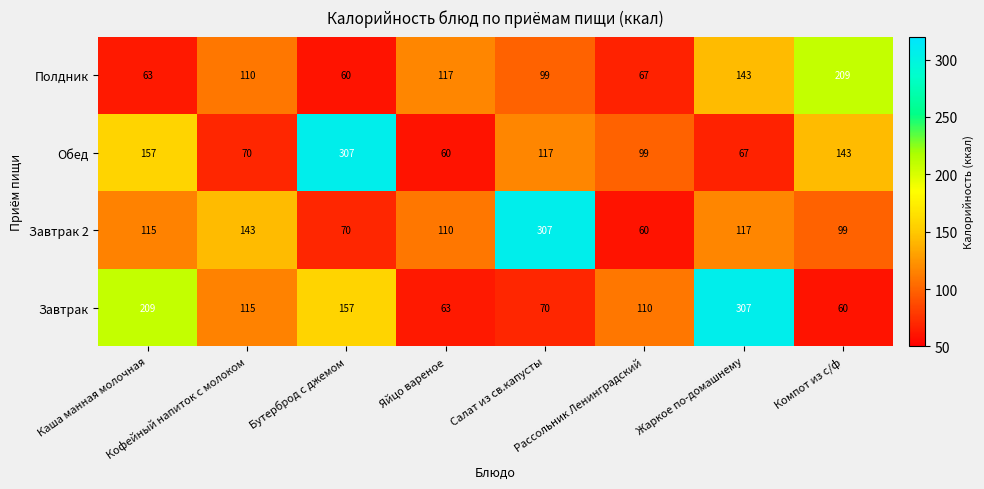

Rank the series at Каша манная молочная from highest to lowest value.

Завтрак, Обед, Завтрак 2, Полдник